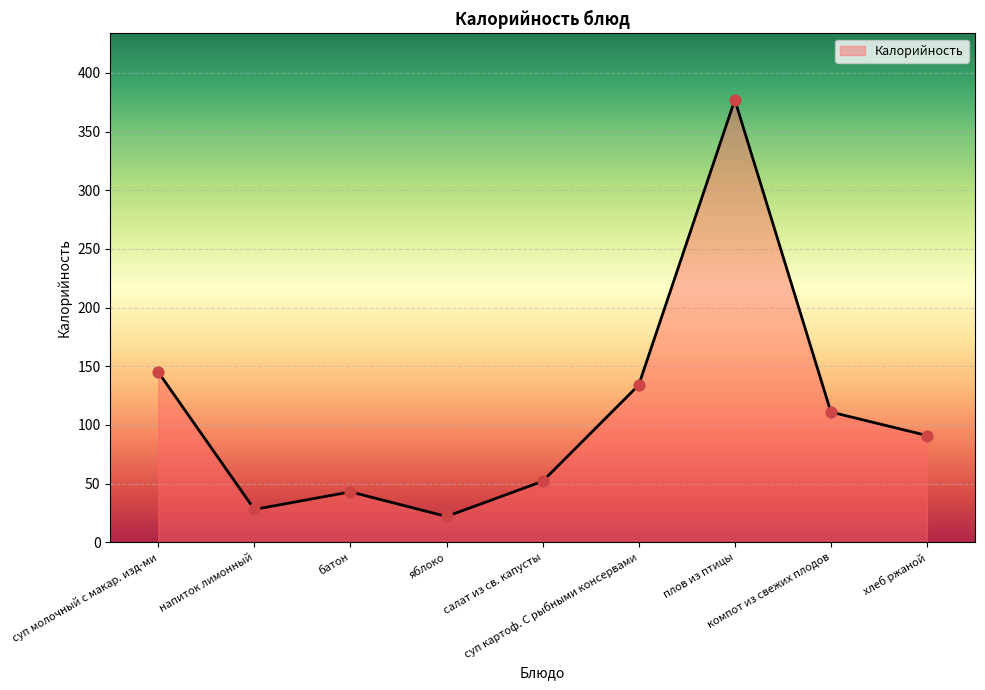

Which has a higher value, компот из свежих плодов or салат из св. капусты?

компот из свежих плодов